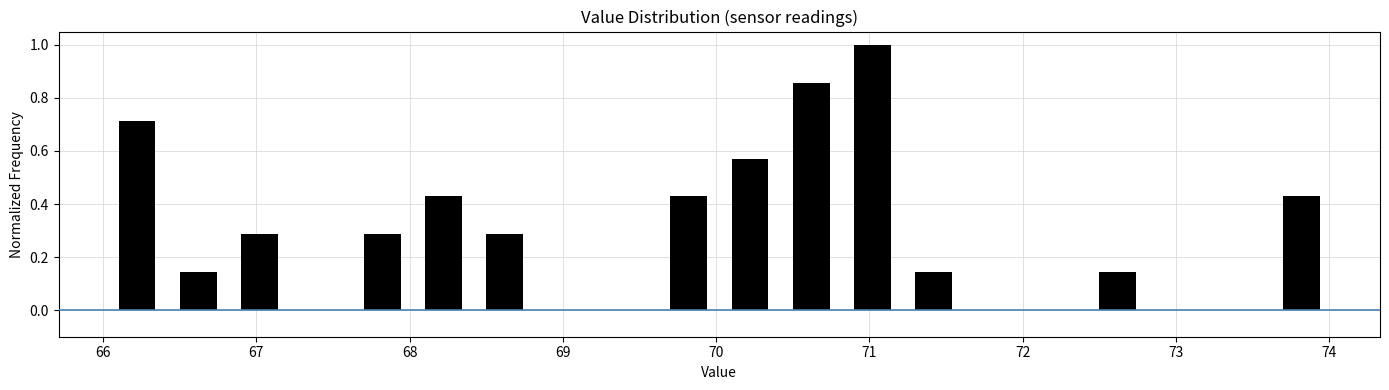

Read against the x-axis, roughly where is the centre of the tallest bar?

71.0